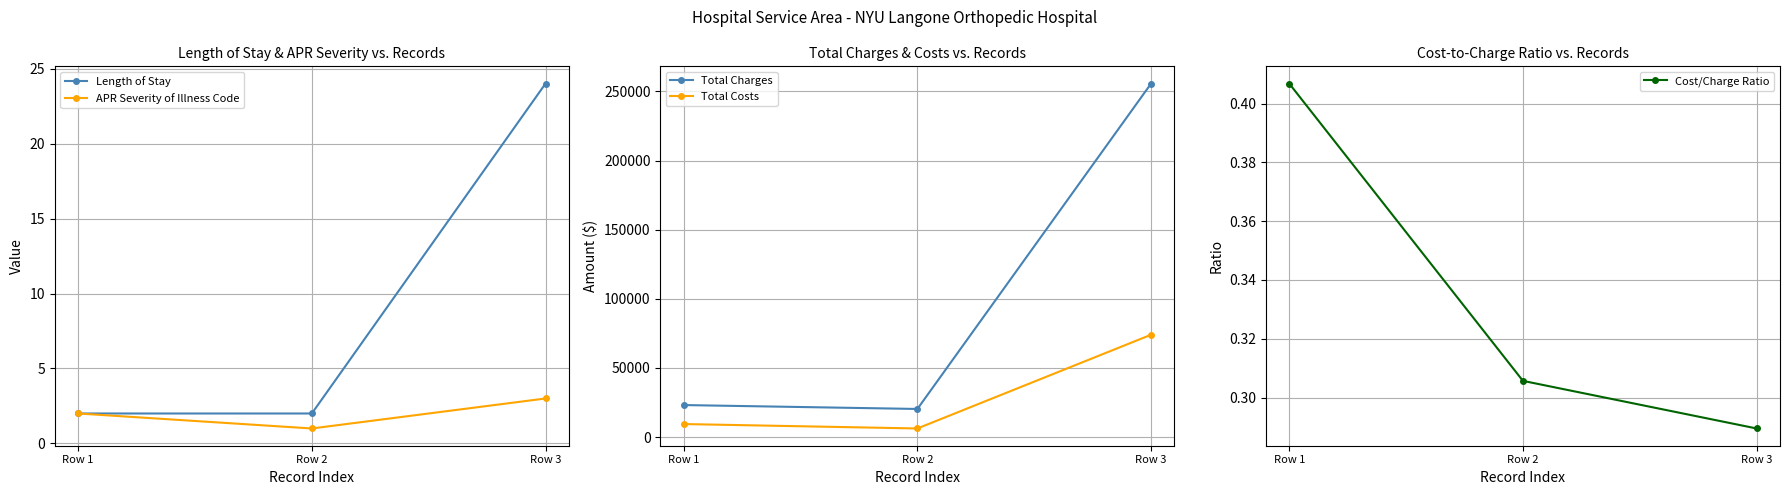

Which series changed the most between Row 2 and Row 3?

Total Charges